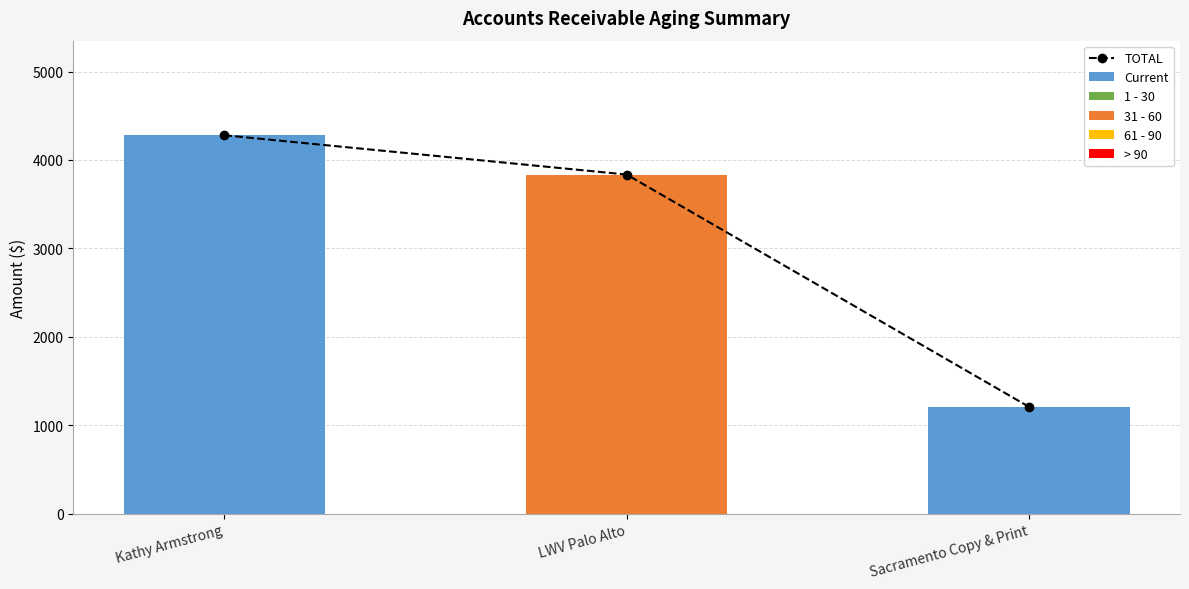

Where is 61 - 90 nearest to the value 0?

Kathy Armstrong